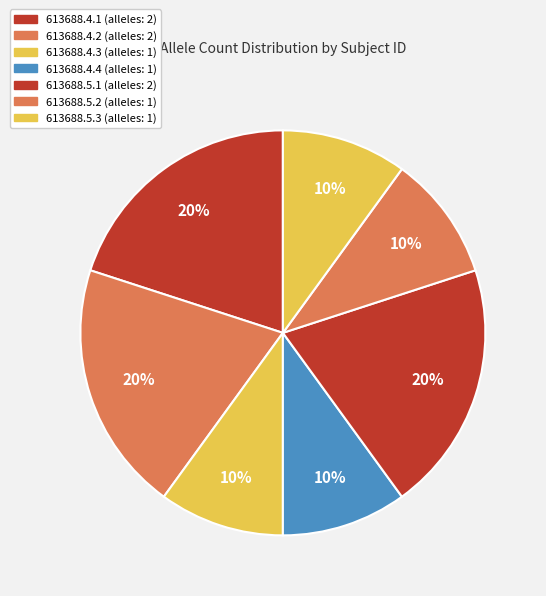

Count the number of slices in the pie.

7